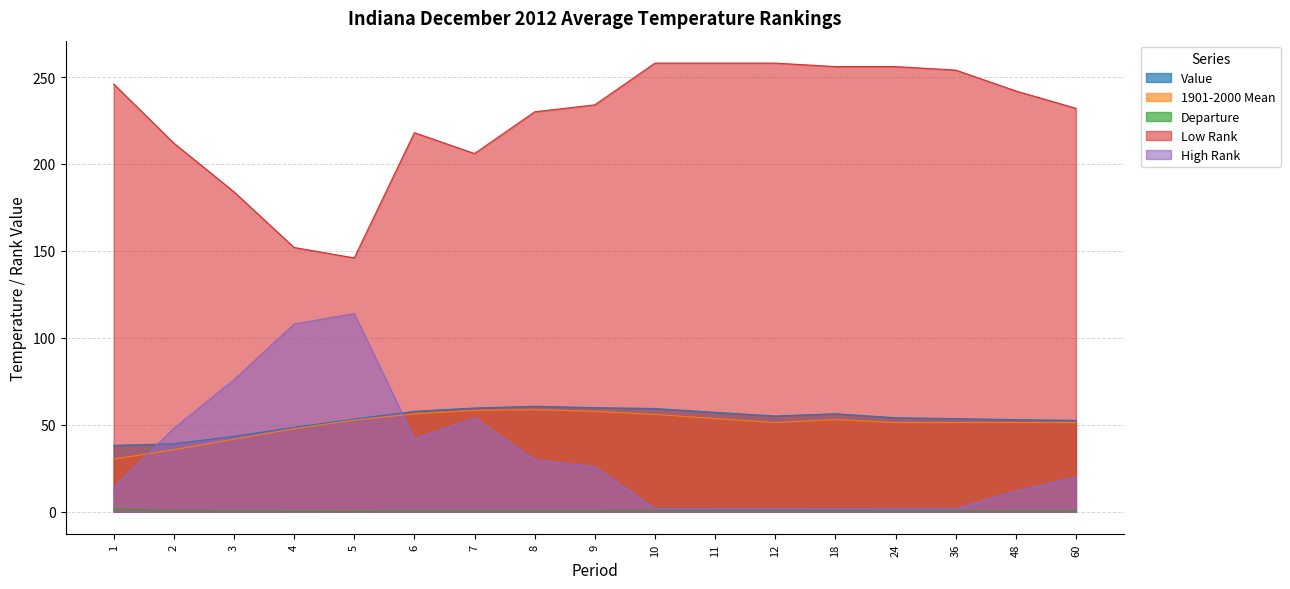

Read the Departure value at 10.

0.7